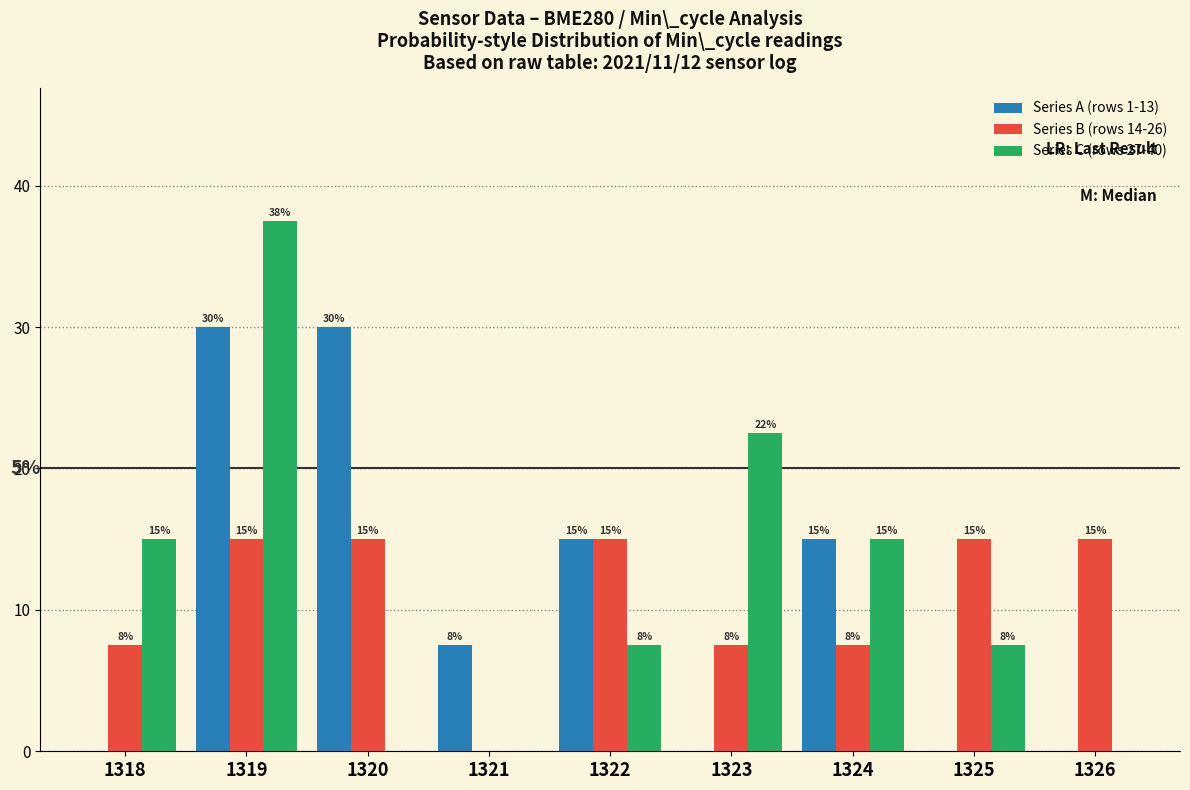

Does the chart contain stacked bars?

No